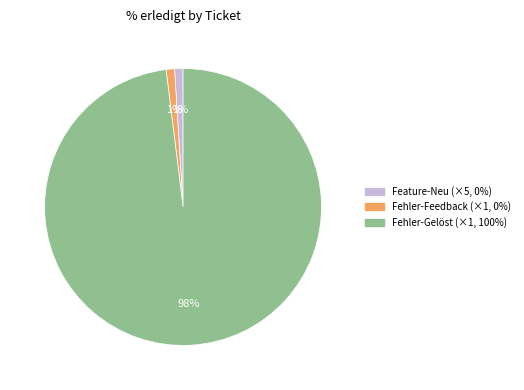

To the nearest percent, what is the difference between the largest and smallest slice percentages?

97%